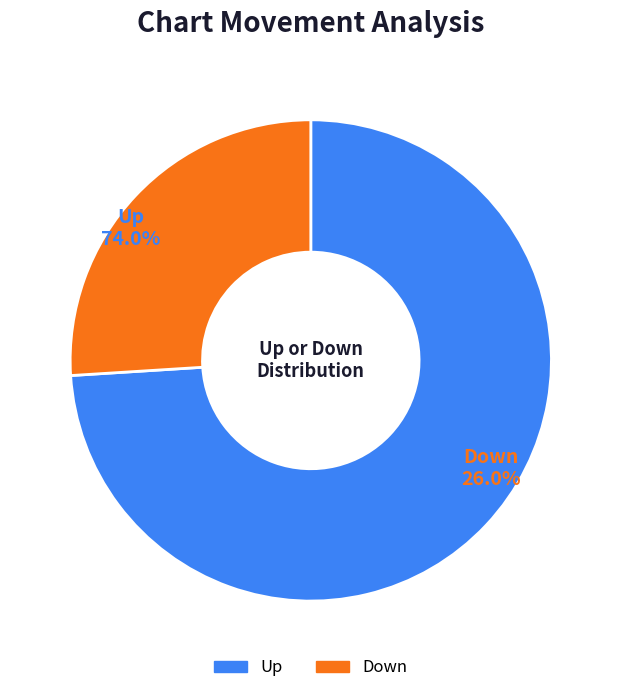

To the nearest percent, what is the difference between the largest and smallest slice percentages?

48%